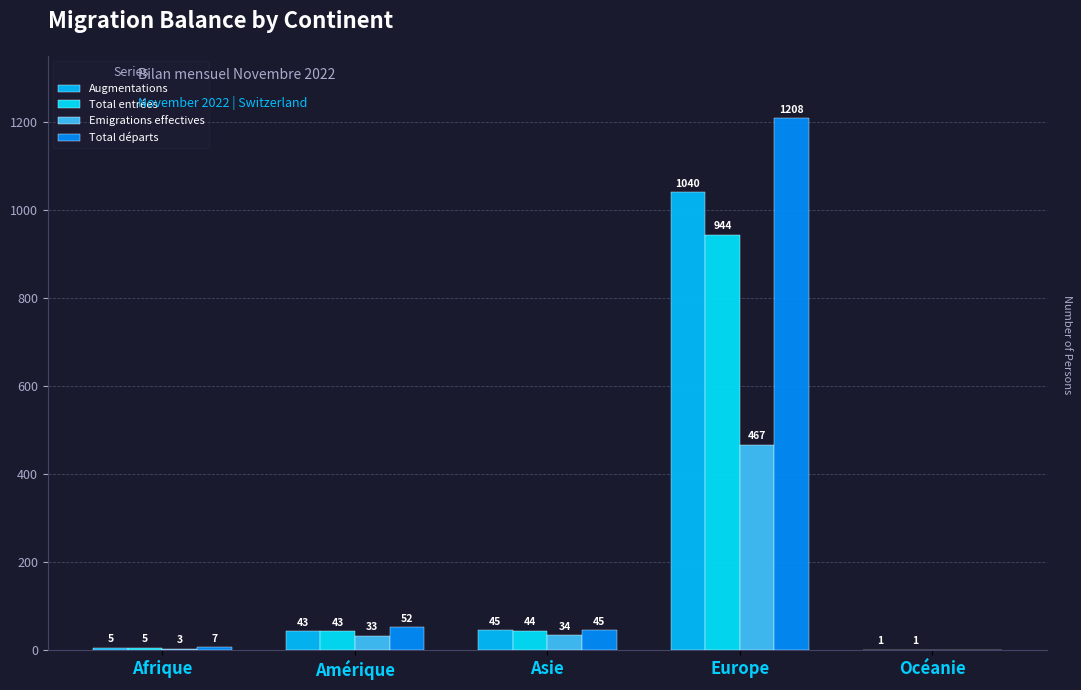

At Océanie, list the series in order from largest to smallest.

Augmentations, Total entrées, Emigrations effectives, Total départs